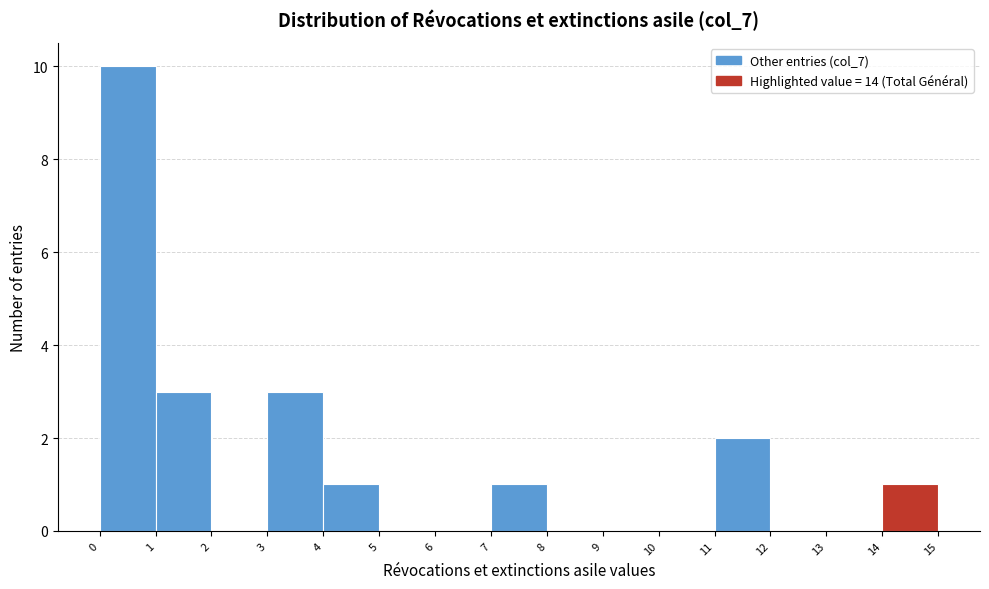

Which range on the x-axis has the tallest bar?

0 to 1